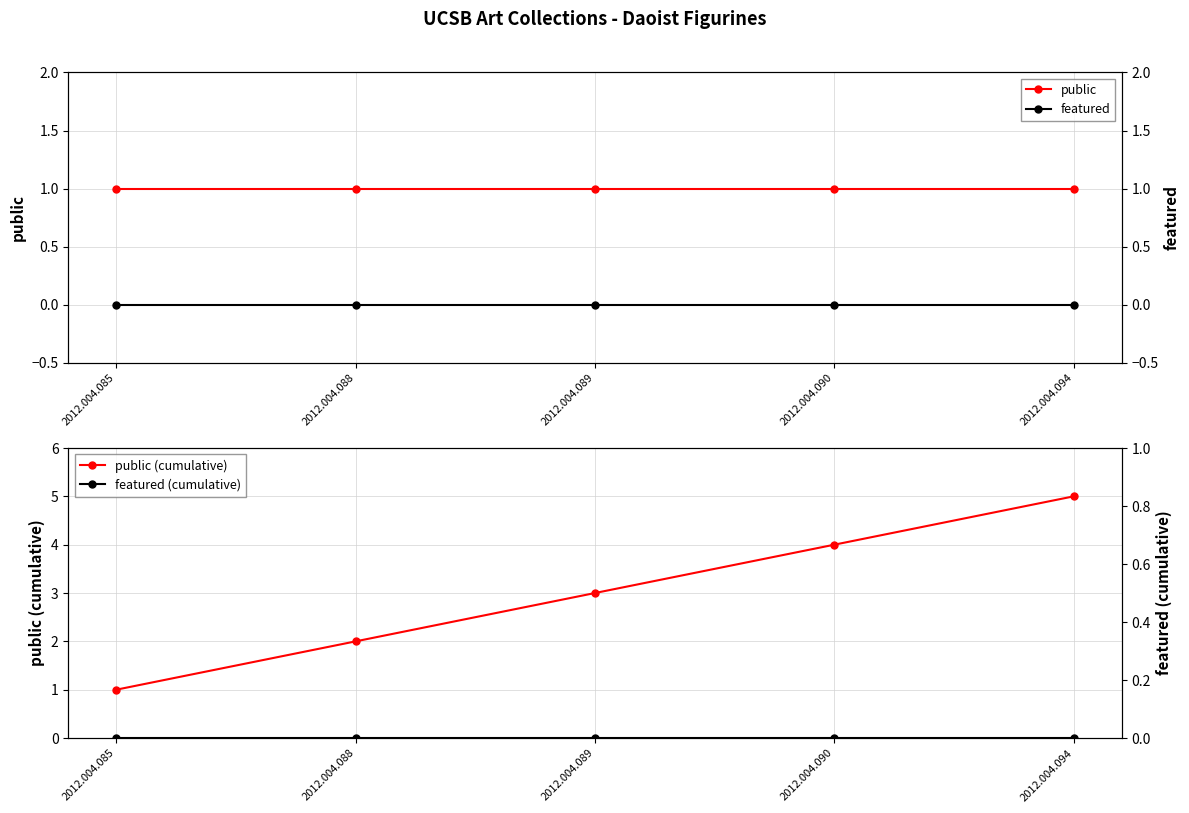

Does the chart display data point markers on the line(s)?

Yes